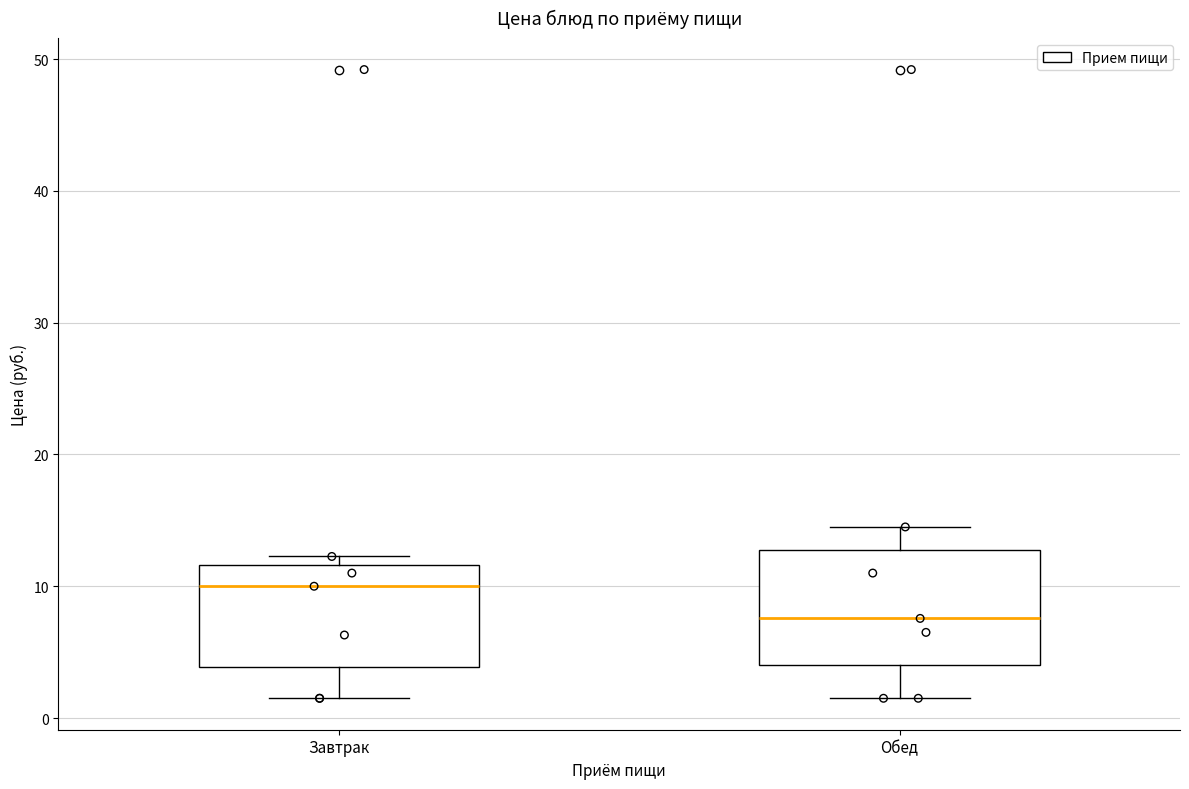

Where is the lower edge of the box for Обед on the y-axis? The values are not printed on the chart, so give them approximately, as read against the axis.

4